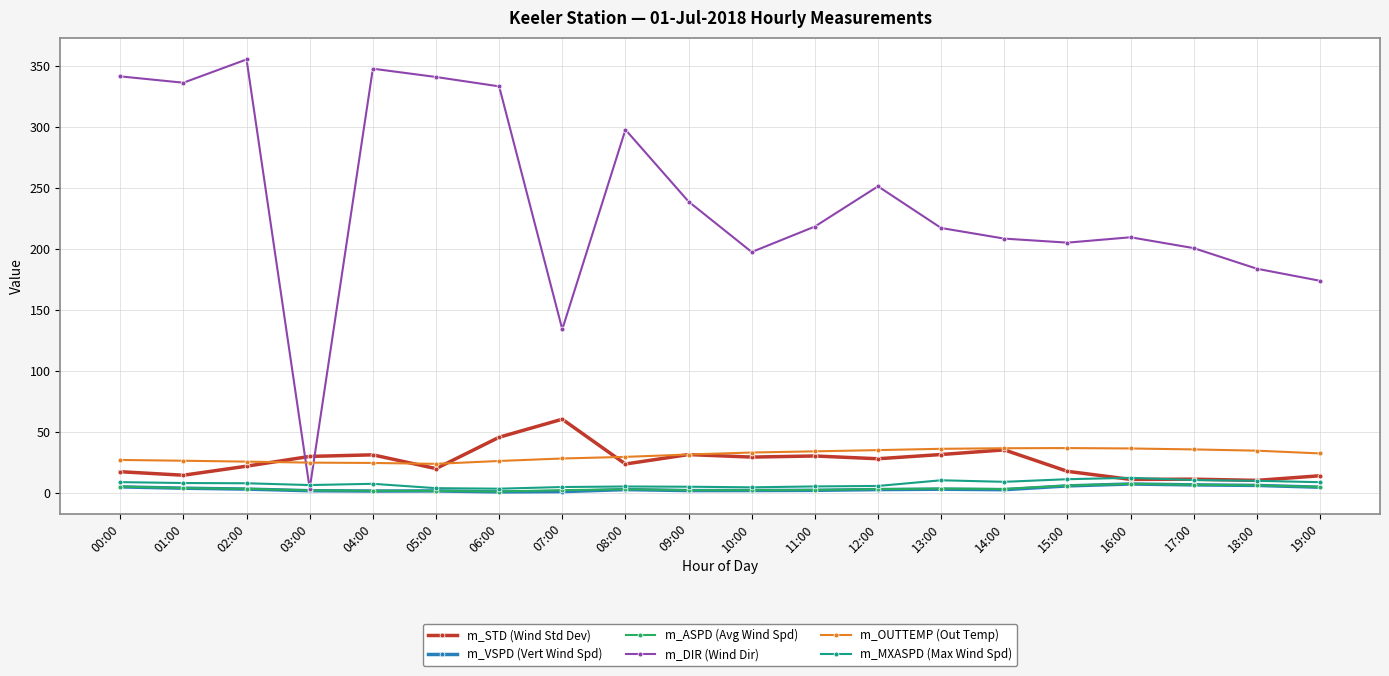

What is the difference between the highest and lowest values at 17:00?

194.2